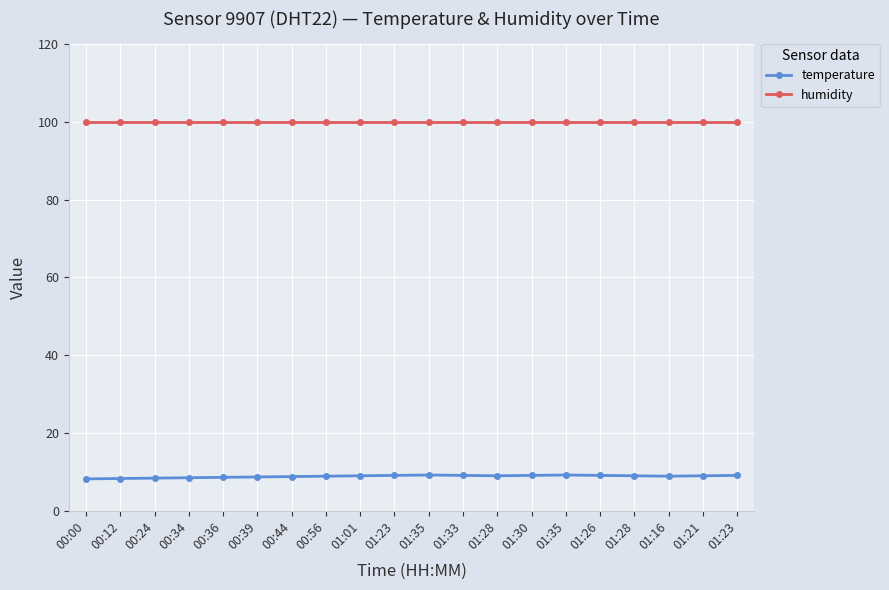

List the series in order of their peak value, lowest first.

temperature, humidity